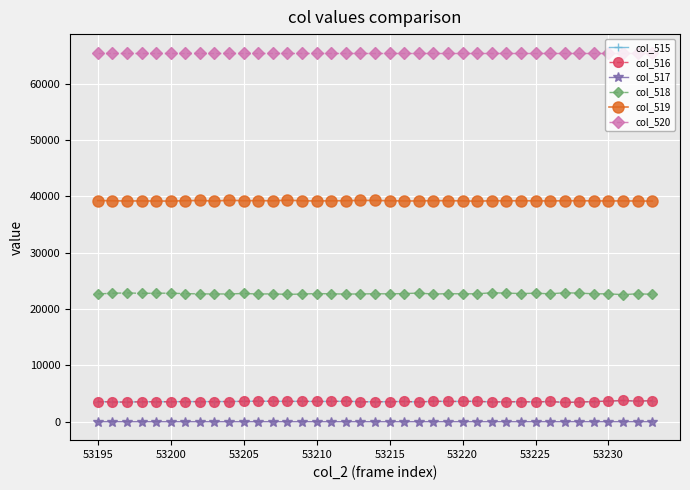

True or false: col_520 and col_518 intersect in this chart.

False